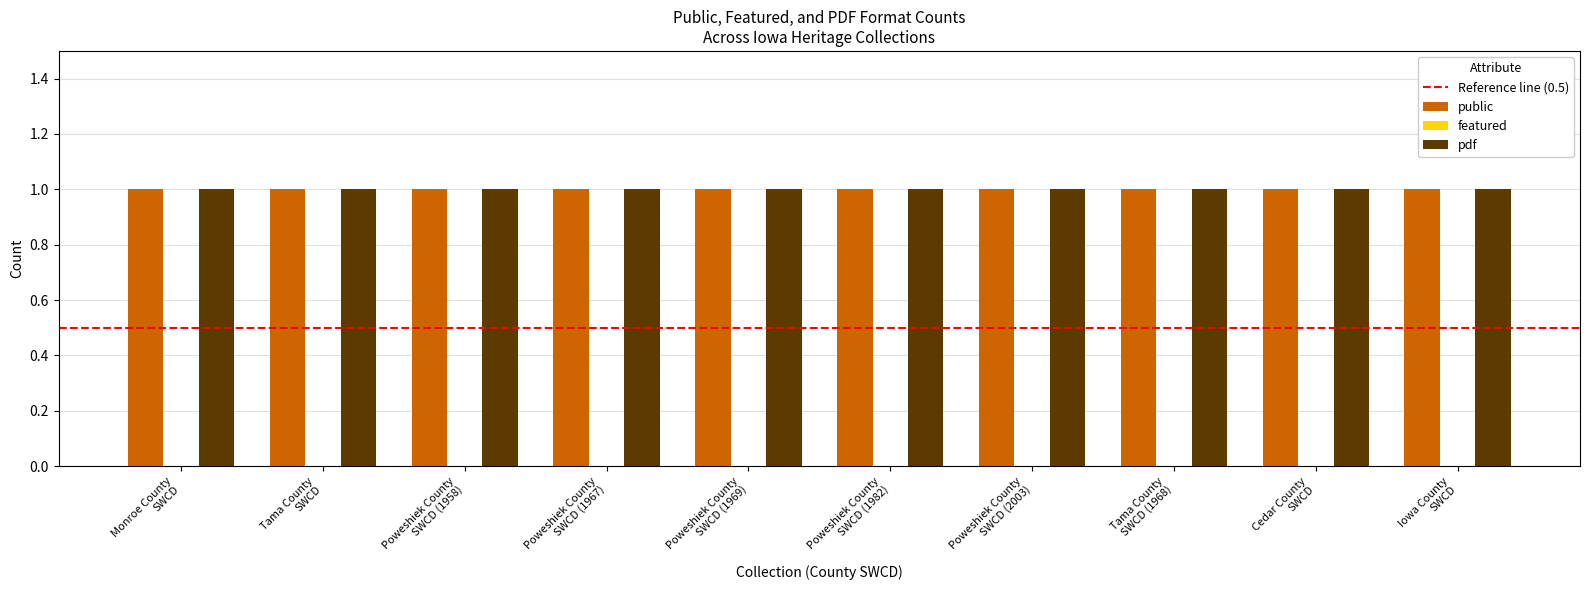

What is the label of the 2nd bar from the left?

Tama County SWCD